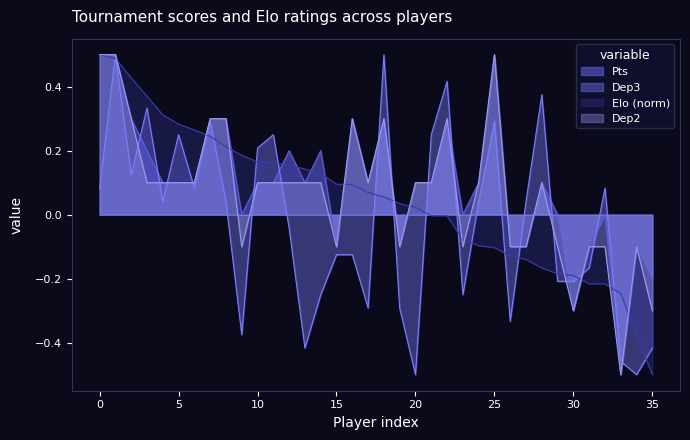

How many values in the Dep3 series are below 0?

17